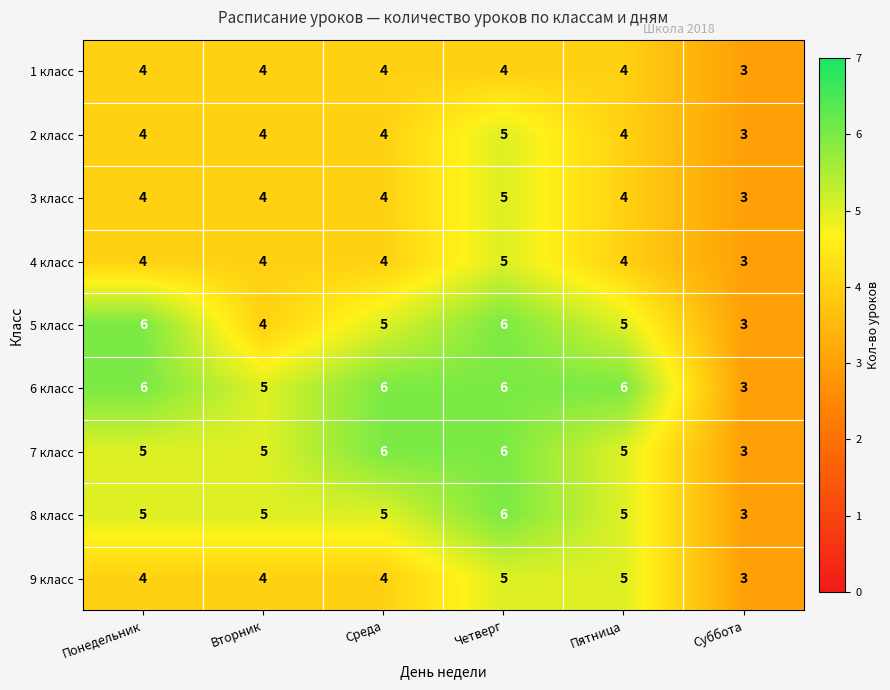

How many values in the 3 класс series are below 4?

1